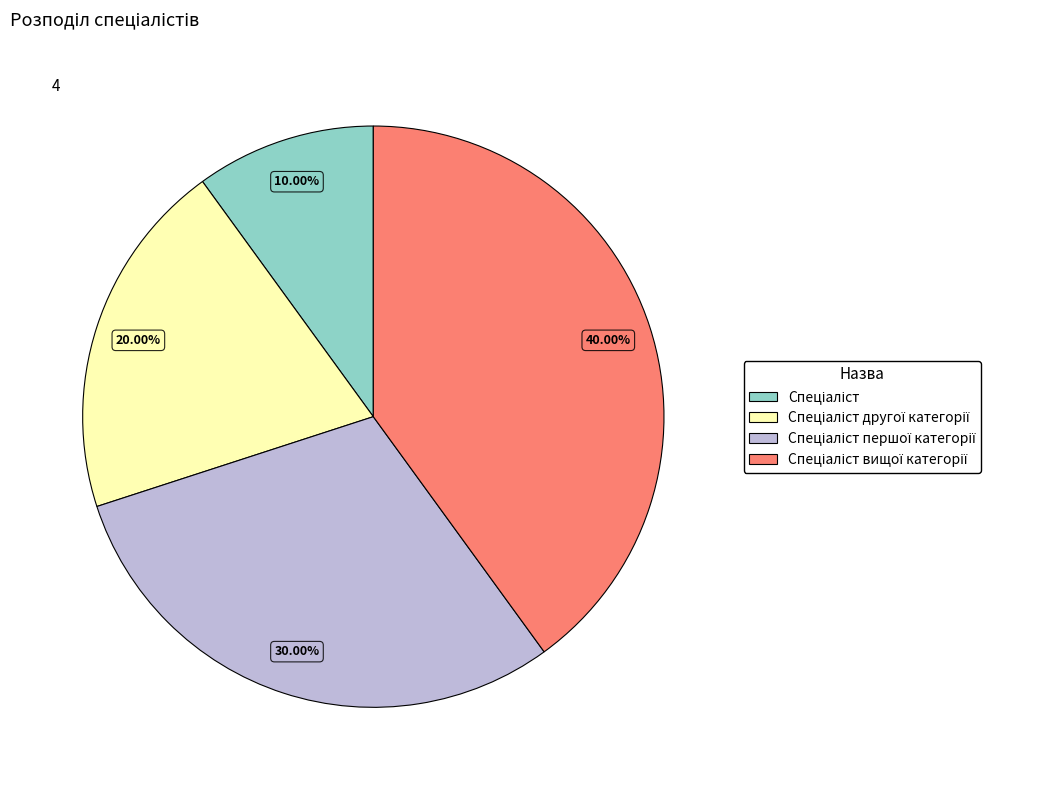

Count the number of slices in the pie.

4